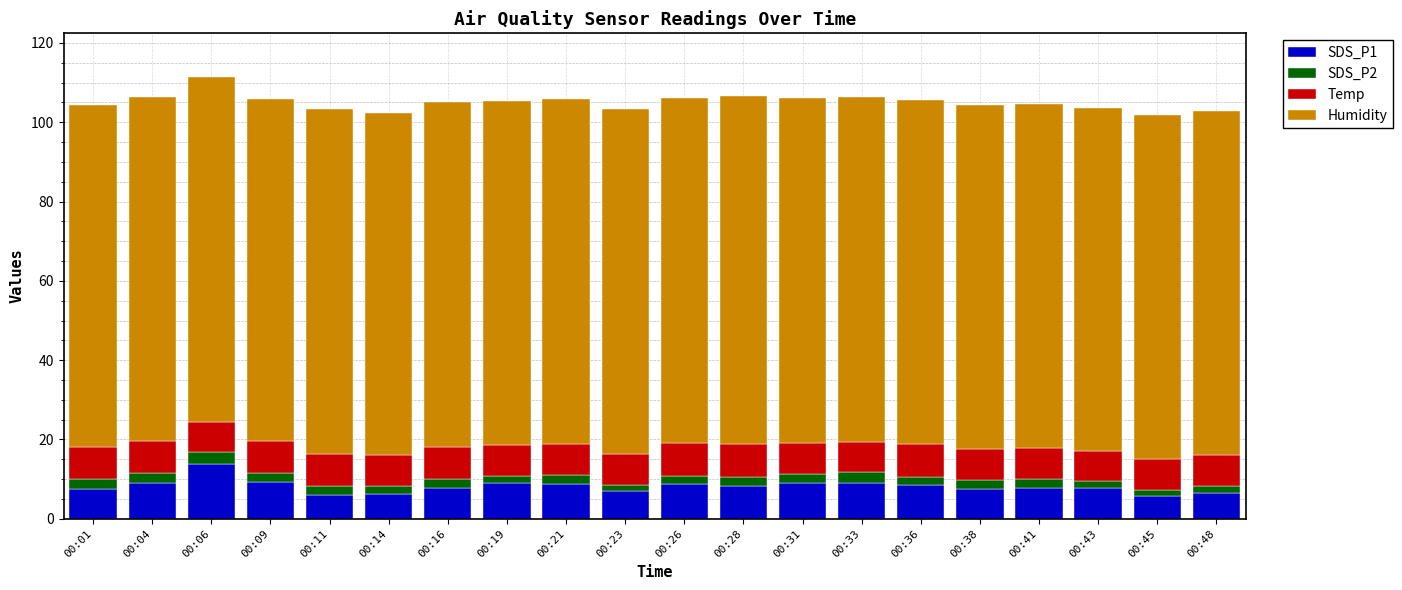

The value of SDS_P1 at 00:06 is 4.5. True or false?

False